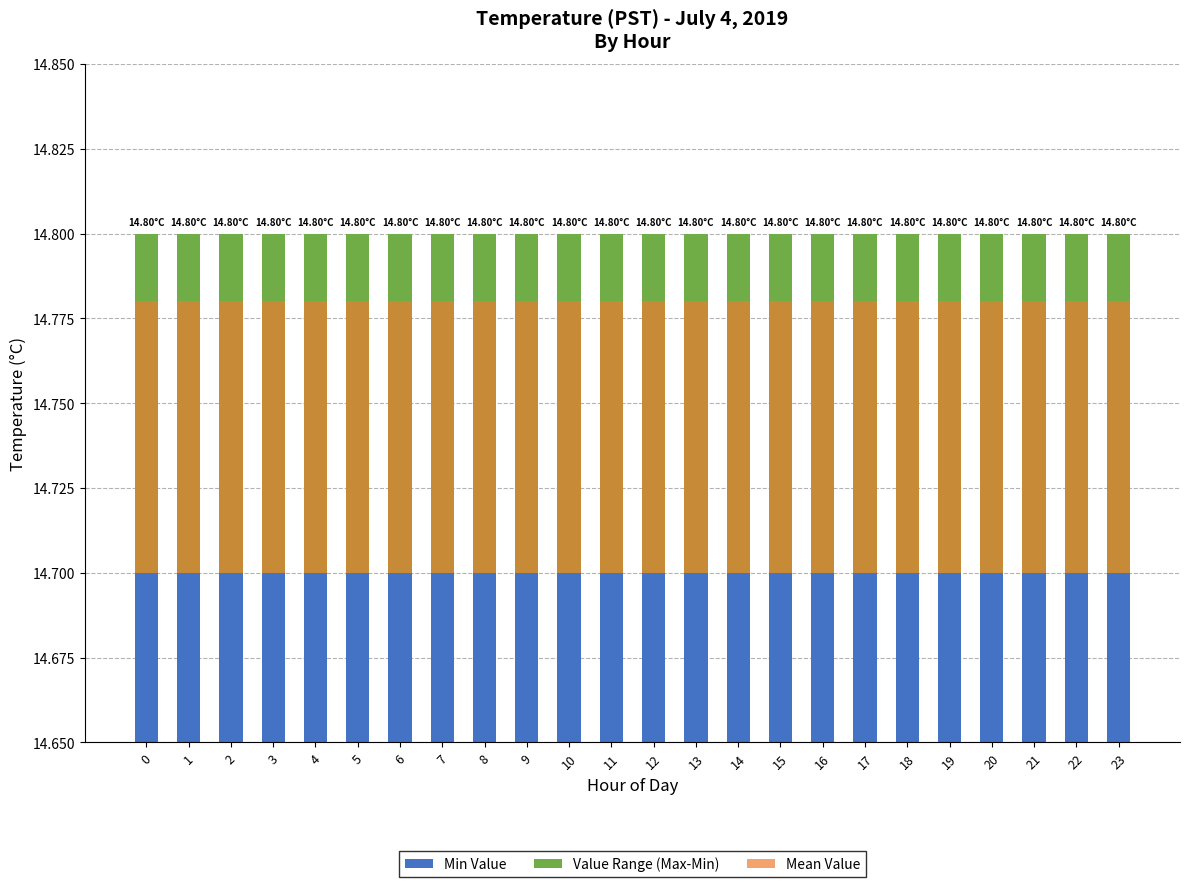

Which series has the widest spread of values?

Min Value